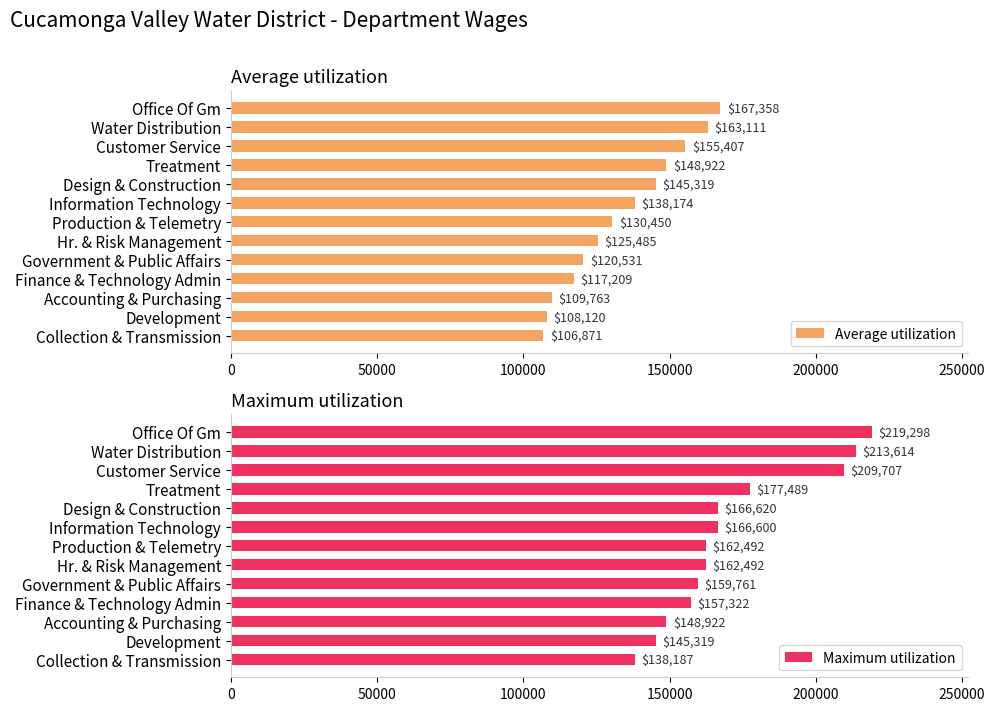

What is the sum of all Maximum utilization values?

2227823